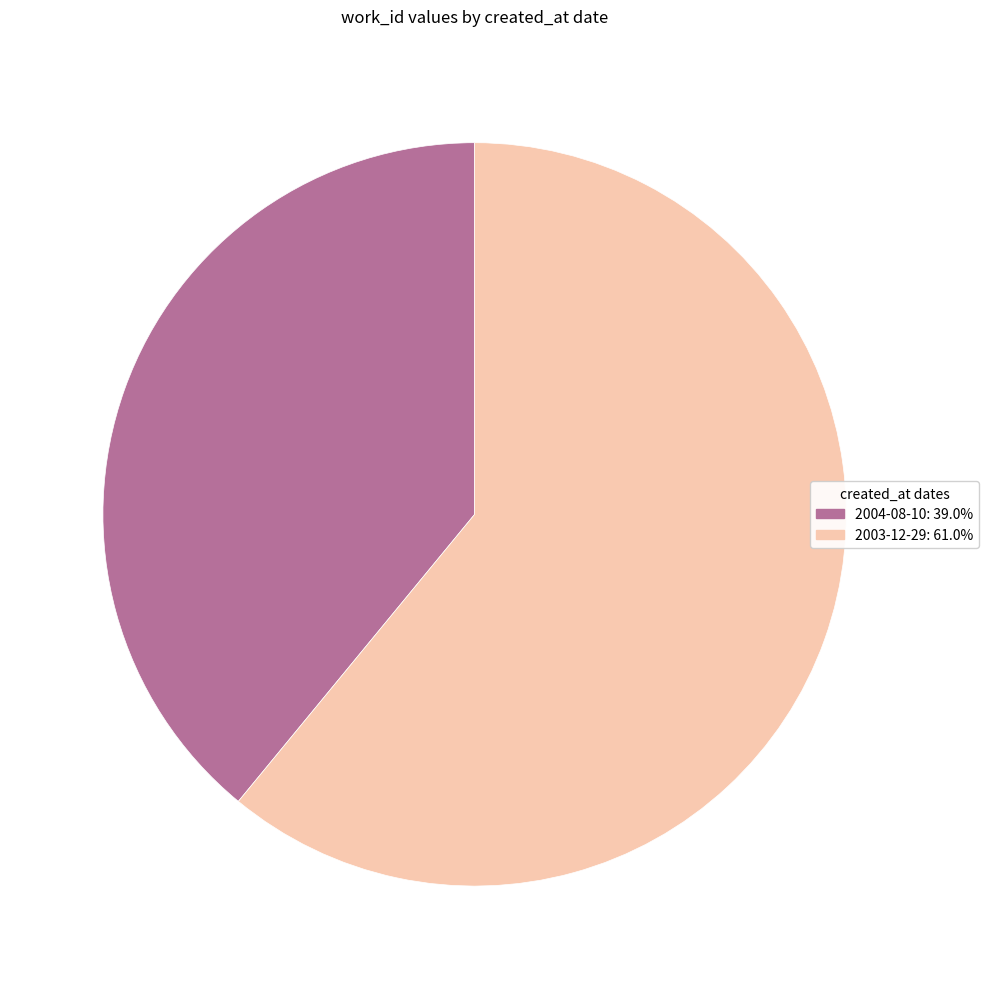

How many segments does this pie chart have?

2